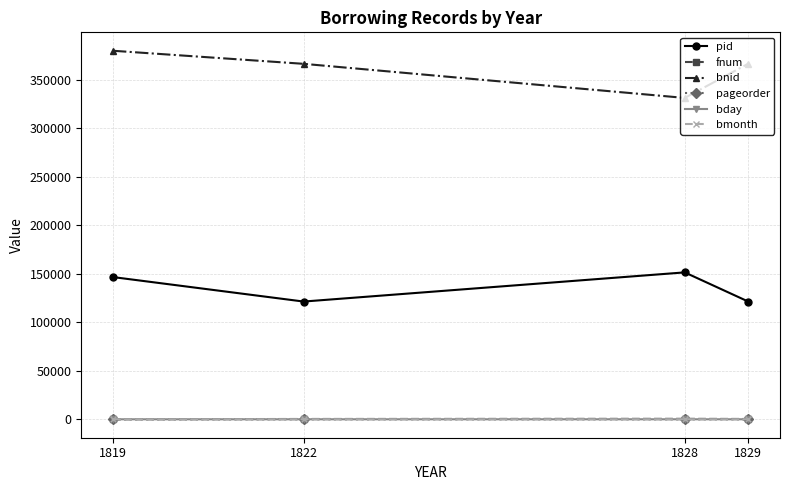

What are all the series names shown in the legend?

pid, fnum, bnid, pageorder, bday, bmonth